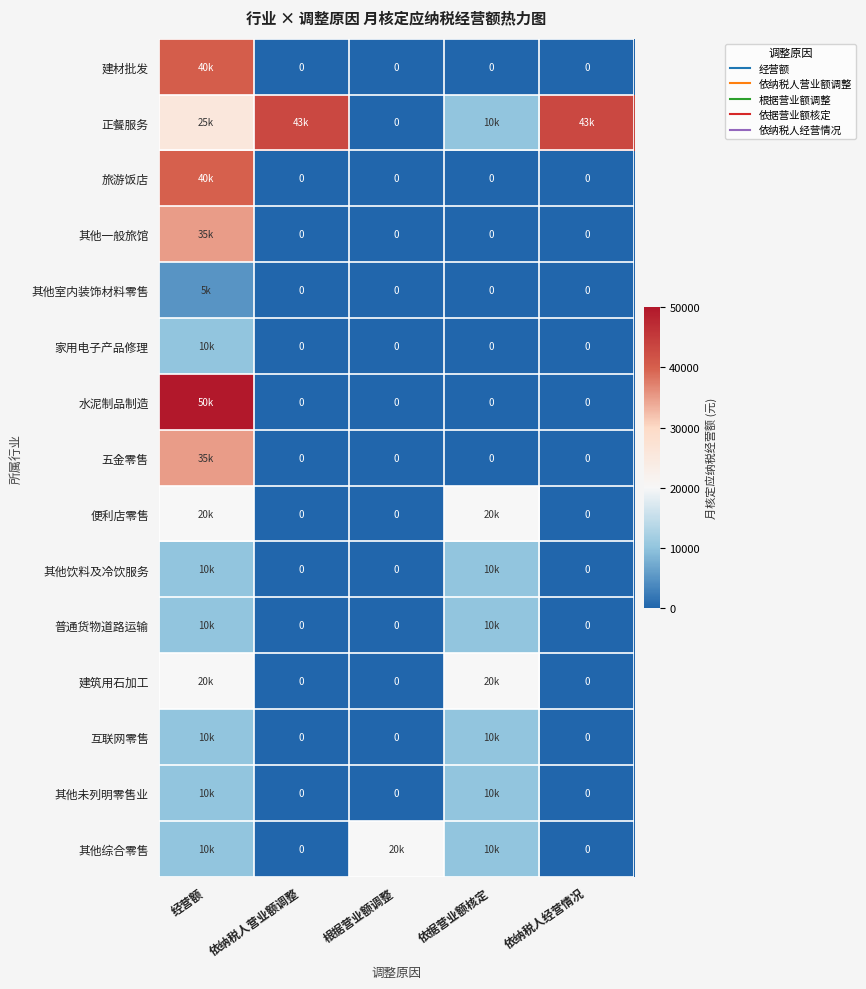

The value of 五金零售 at 依纳税人营业额调整 is -12888.8. True or false?

False